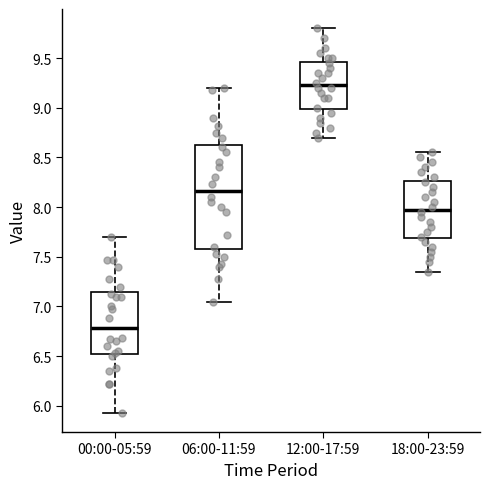

Where does the median line of the box for 00:00-05:59 sit on the y-axis? The values are not printed on the chart, so give them approximately, as read against the axis.

6.80